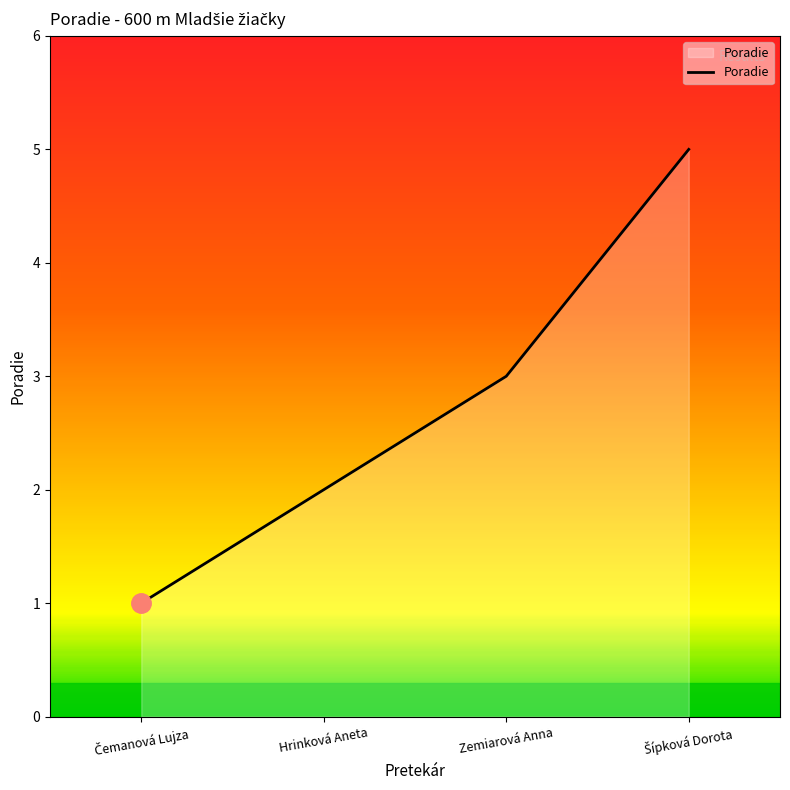

True or false: there are more than 0 points higher than both neighbors.

False